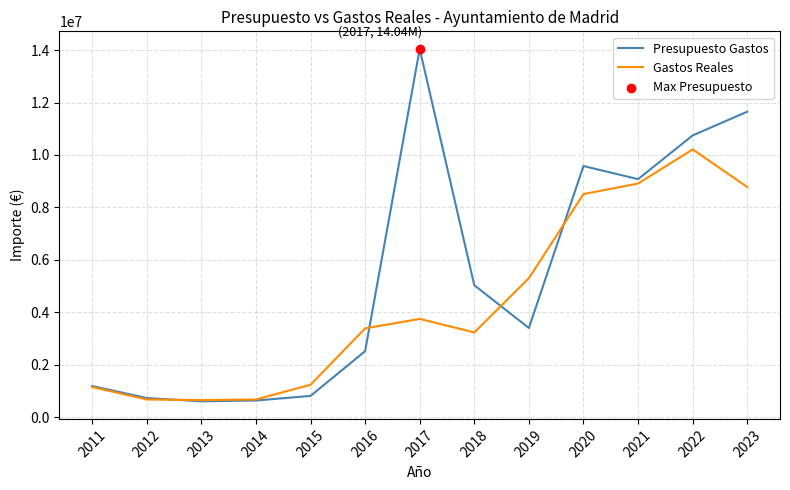

What is the total value across all series at 2017?

17793015.8